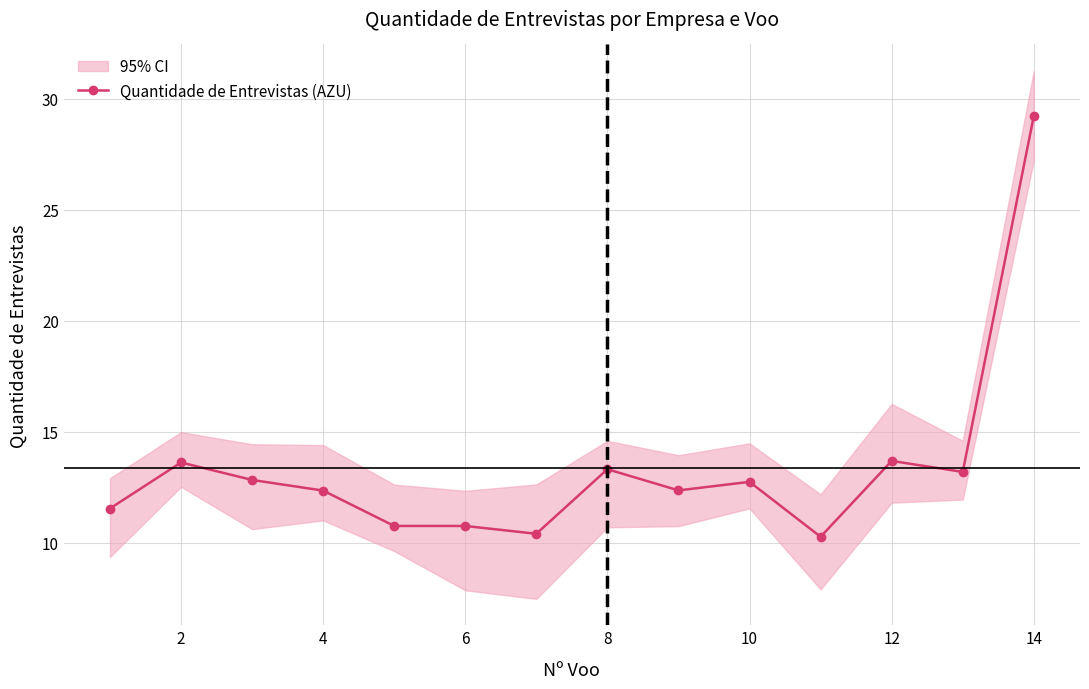

How many points are higher than both their immediate neighbors (excluding endpoints)?

4